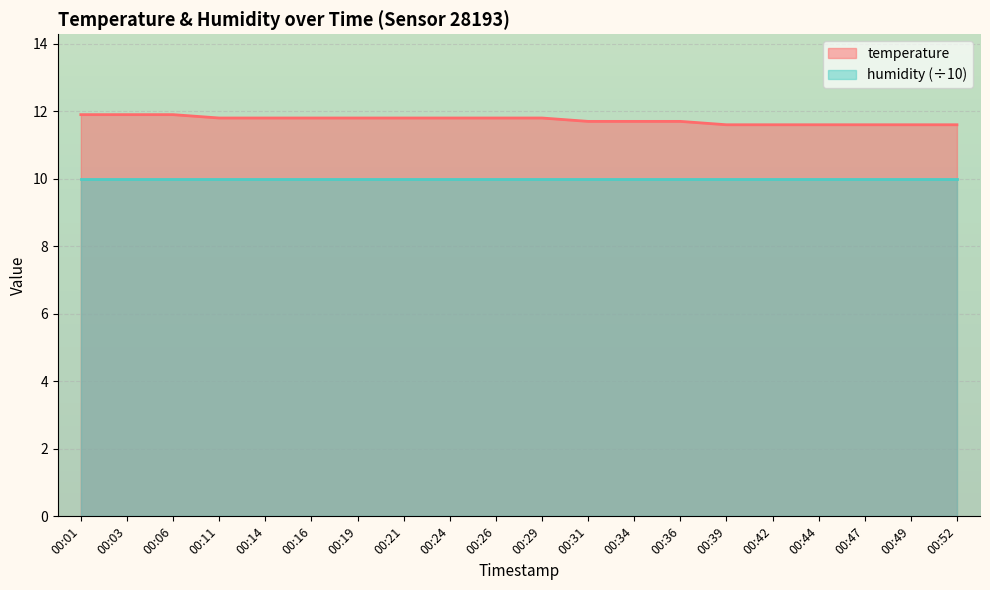

Reading left to right, list all the values displayed in this chart.

11.9	11.9	11.9	11.8	11.8	11.8	11.8	11.8	11.8	11.8	11.8	11.7	11.7	11.7	11.6	11.6	11.6	11.6	11.6	11.6